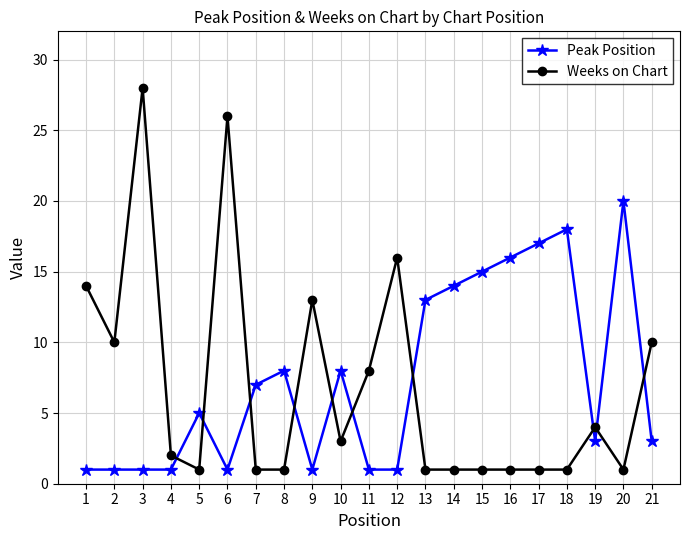

Which series has the largest total across all categories?

Peak Position